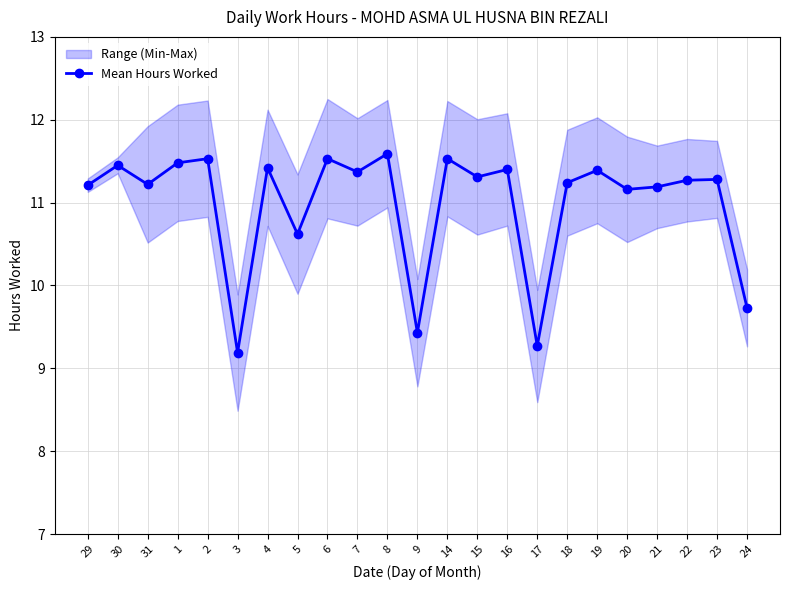

True or false: the data shows 11.3 at 22.

True